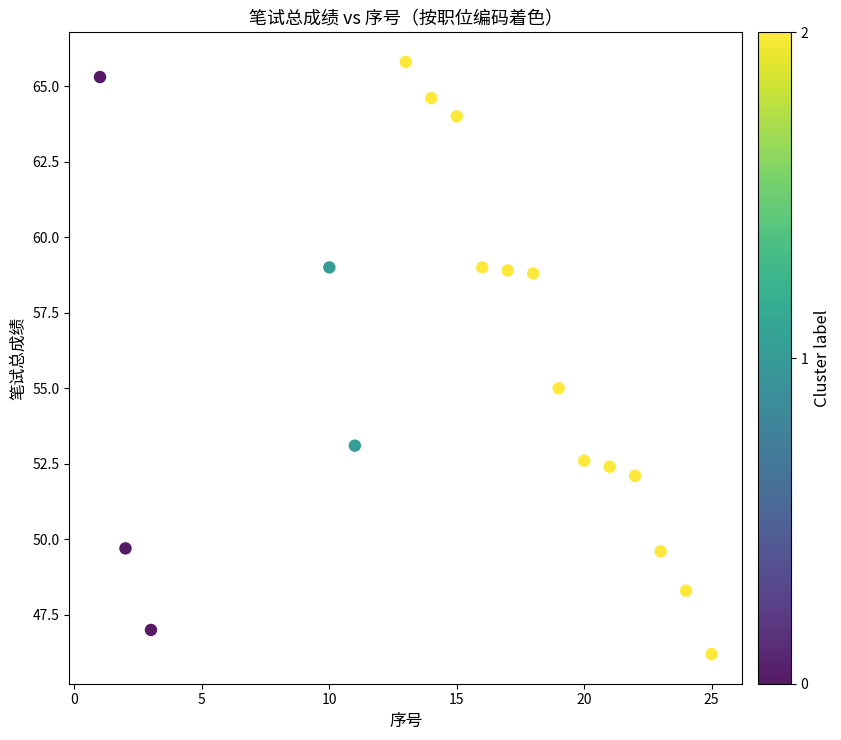

What Y value in the scatter plot is closest to 56?

55.0